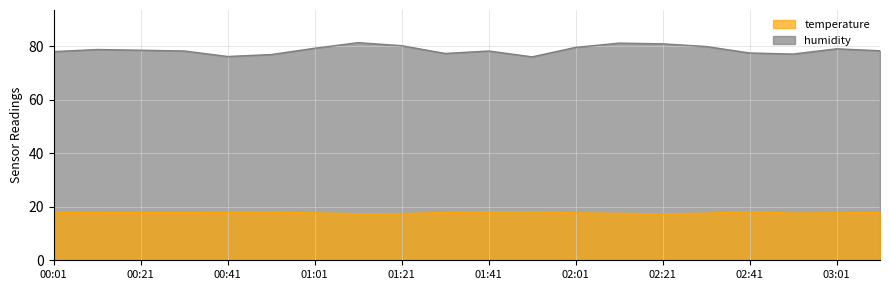

List the labels in order of temperature value, smallest first.

02:21, 01:11, 01:21, 02:11, 02:31, 02:51, 01:01, 02:01, 03:01, 00:31, 03:11, 00:21, 01:31, 00:11, 00:01, 00:41, 00:51, 01:41, 02:41, 01:51